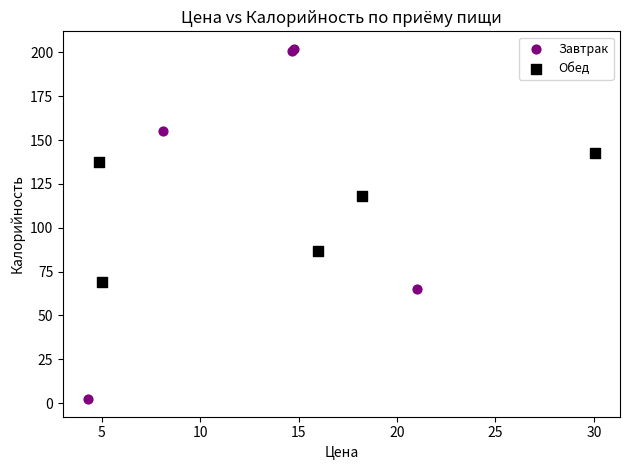

Which series contains the highest Y value?

Завтрак